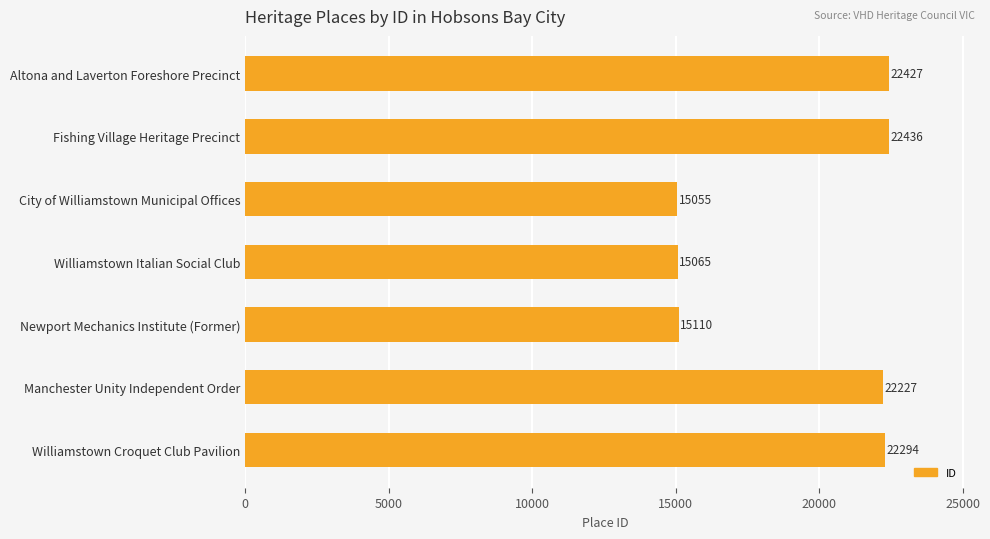

Rank the categories by value from highest to lowest.

Fishing Village Heritage Precinct, Altona and Laverton Foreshore Precinct, Williamstown Croquet Club Pavilion, Manchester Unity Independent Order, Newport Mechanics Institute (Former), Williamstown Italian Social Club, City of Williamstown Municipal Offices